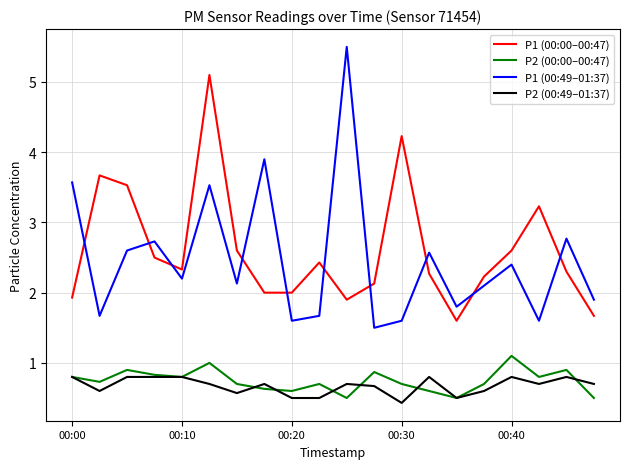

What is the difference between the second highest and minimum values in the P2 (00:49–01:37) series?

0.4